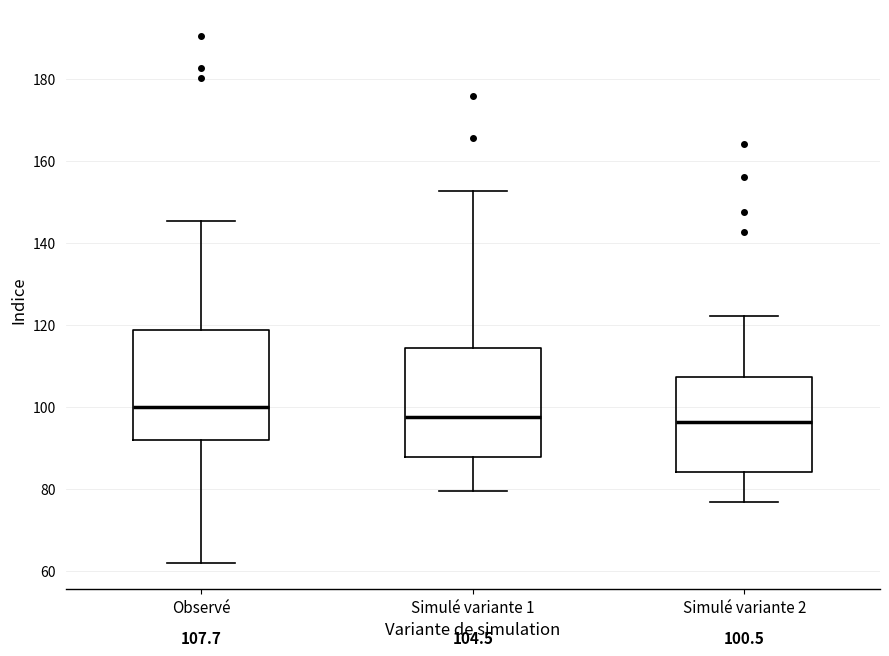

Which box has the highest median line?

Observé